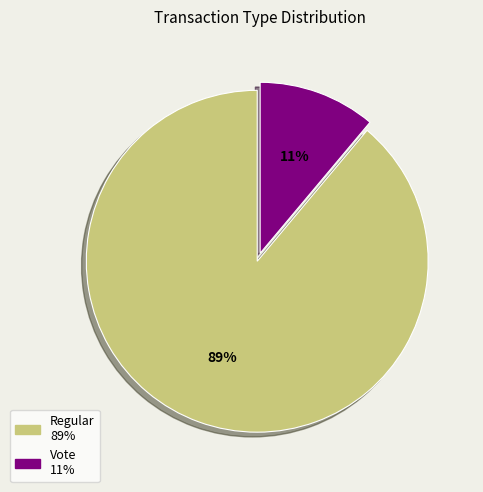

Which category accounts for the majority?

Regular